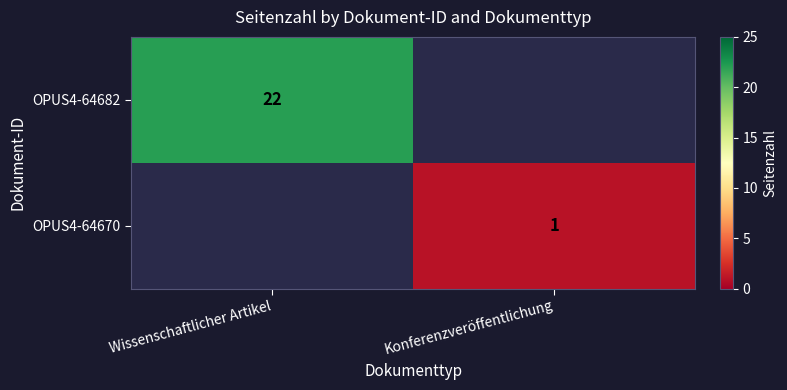

True or false: OPUS4-64670 has a value of 1.7 at Konferenzveröffentlichung.

False